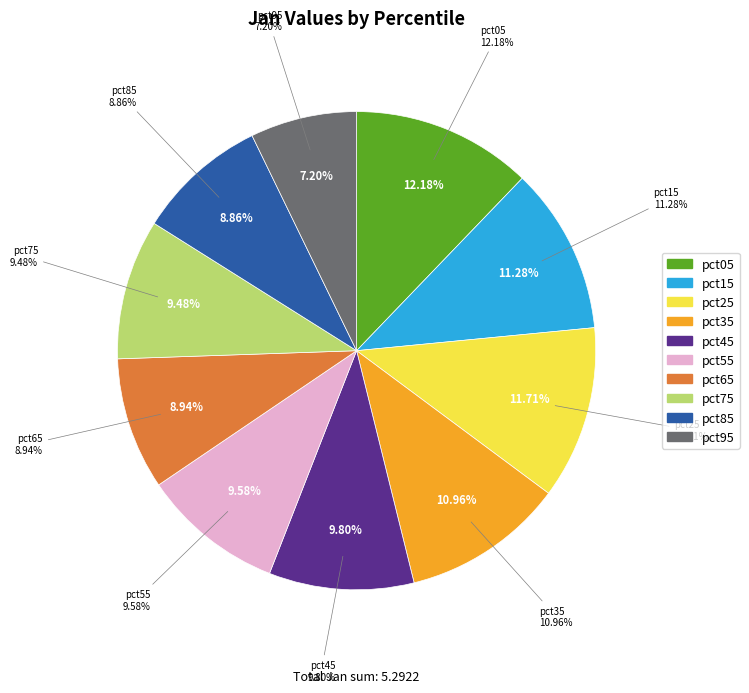

What is the total percentage of pct95 and pct15?

18.5%